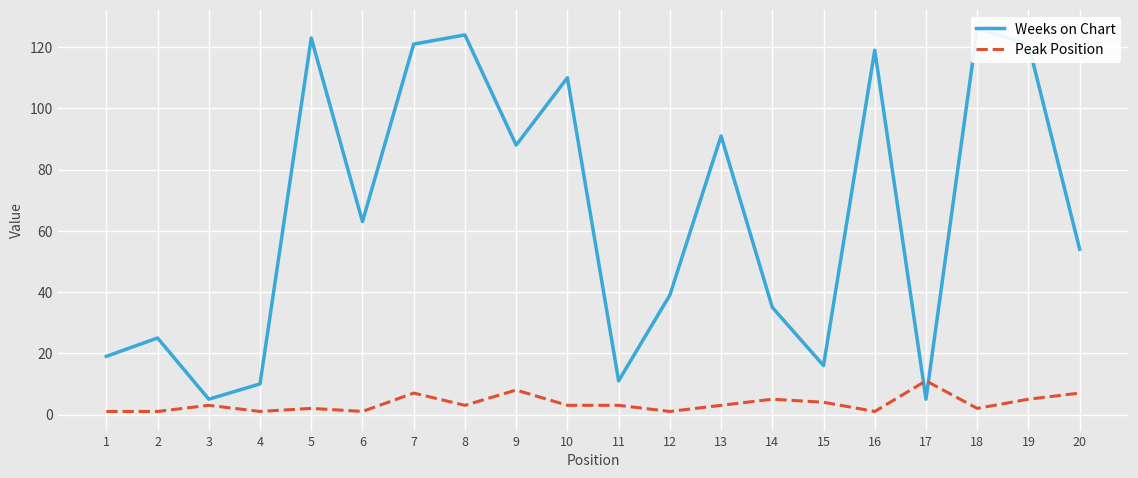

What is the maximum value shown in the chart?

126